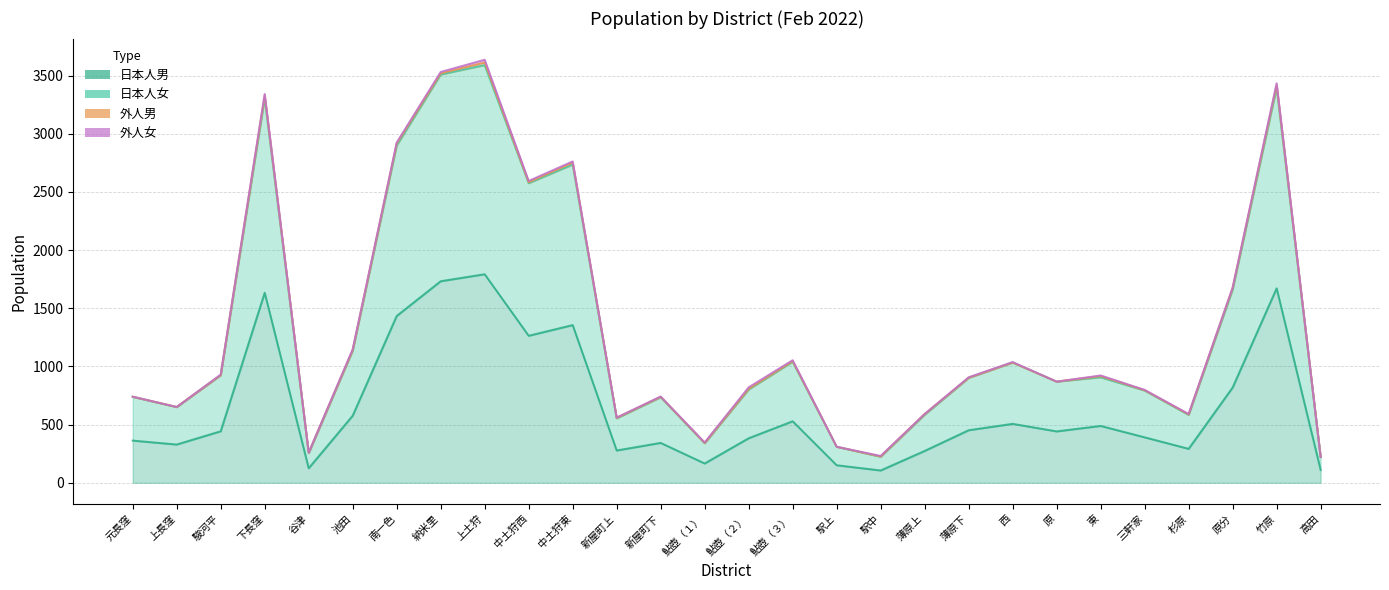

Which category has the highest value across all series?

上土狩